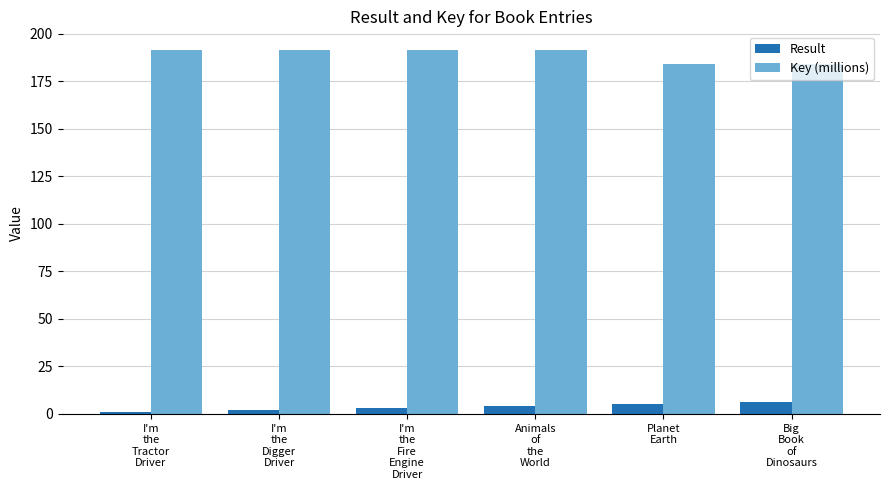

What is the value of the Result bar at the 2nd from the left?

2.0